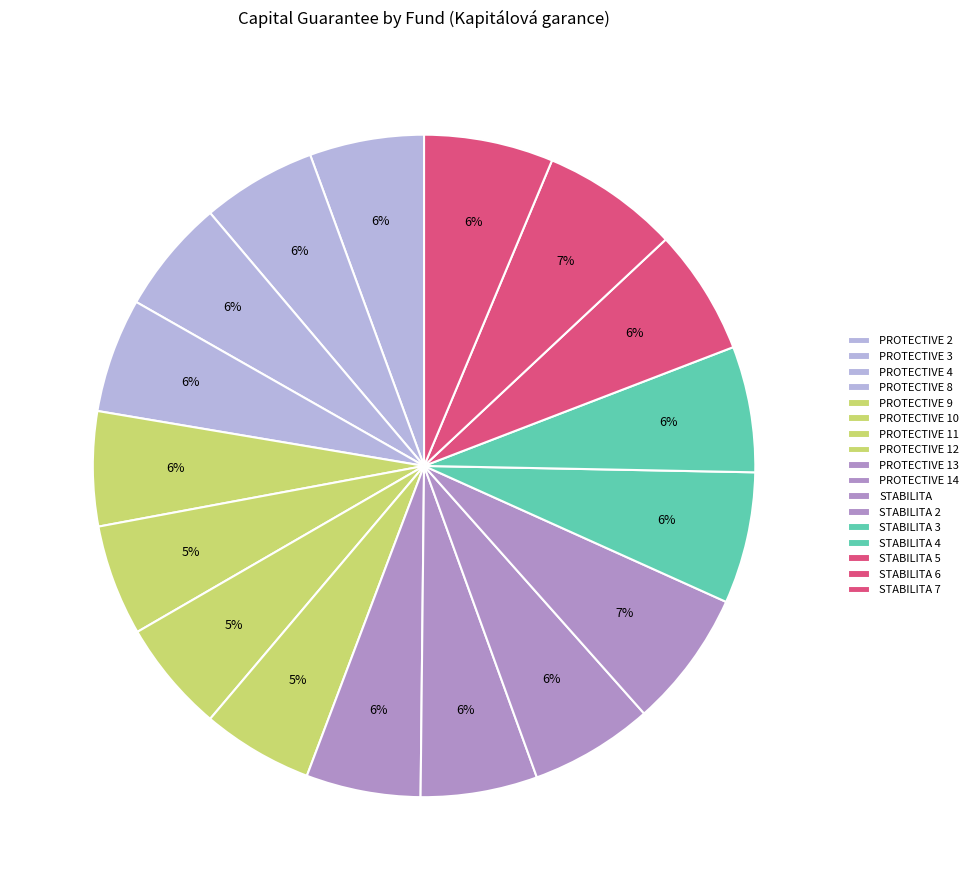

Is it true that PROTECTIVE 3 is 6% of the pie?

True